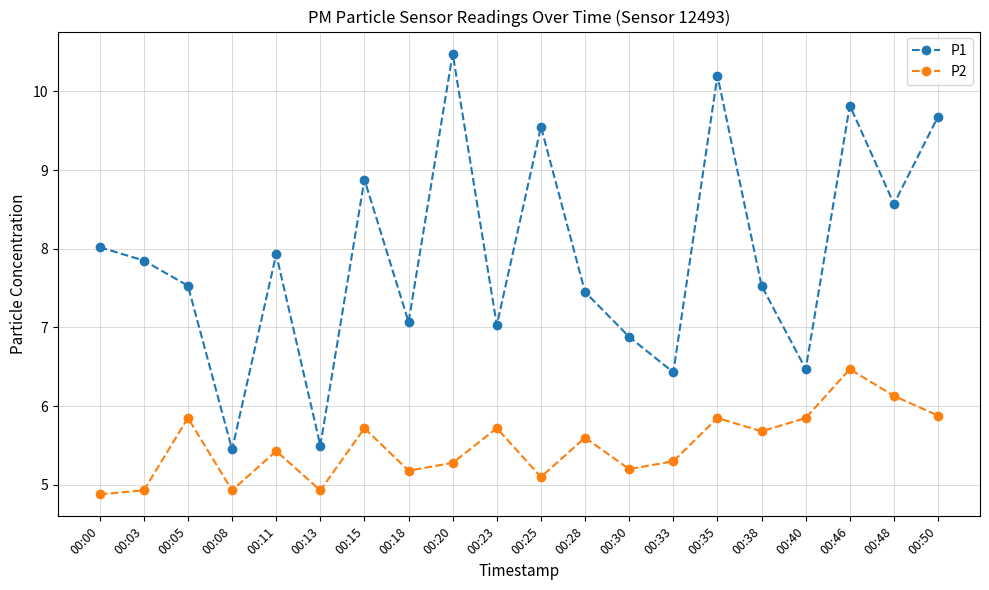

True or false: P2 has more than 2 points higher than both neighbors.

True